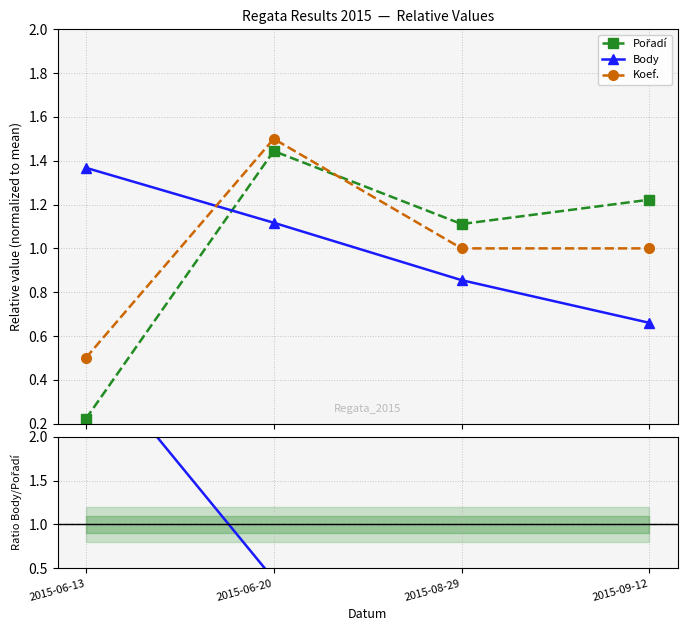

Count the number of categories in the chart.

4